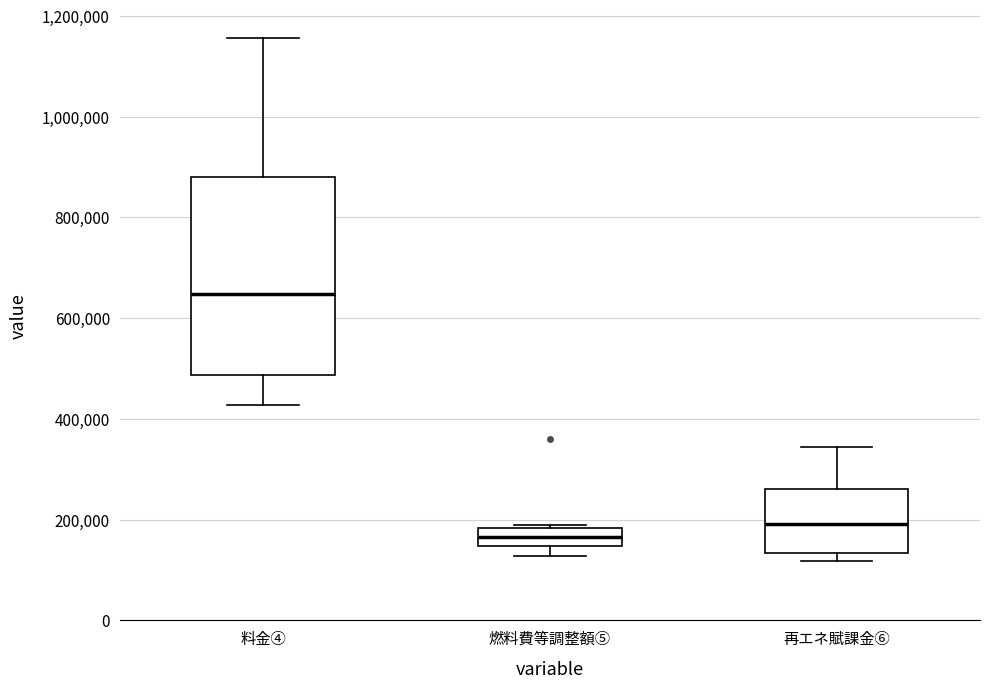

Reading left to right, read every box against the y-axis: the position of its median line, the range the box covers, and the ends of its whiskers. The values are not printed on the chart, so give them approximately, as read against the axis.

料金④: median 640000, box 480000 to 880000, whiskers 420000 to 1160000
燃料費等調整額⑤: median 160000, box 140000 to 180000, whiskers 120000 to 200000
再エネ賦課金⑥: median 200000, box 140000 to 260000, whiskers 120000 to 340000